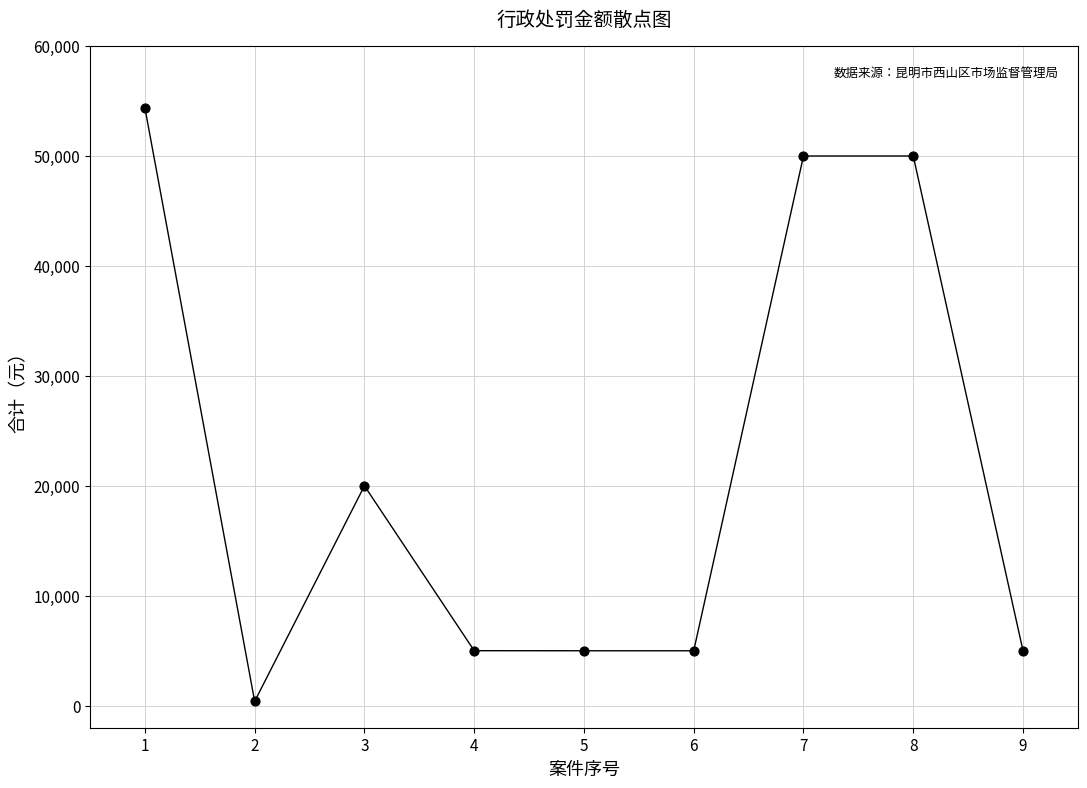

What Y value in the scatter plot is closest to 27387?

20000